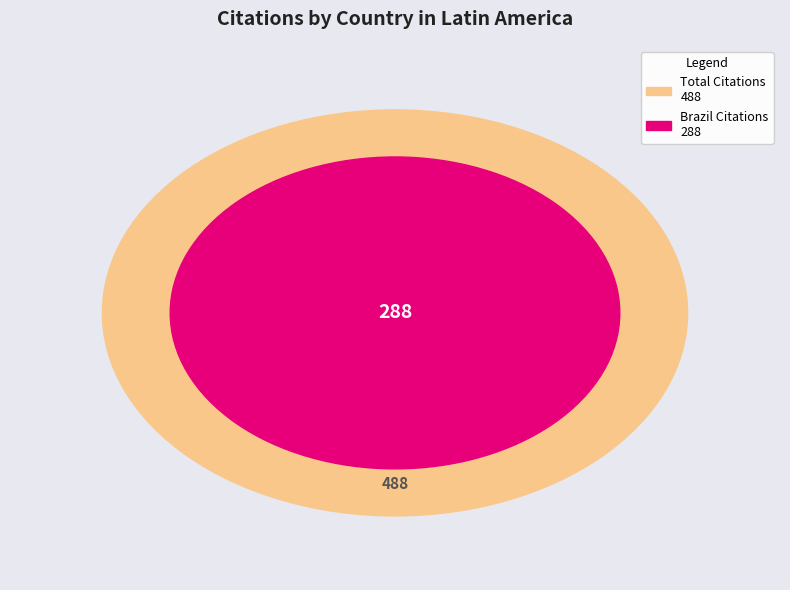

Is Venezuela the majority of the pie?

No